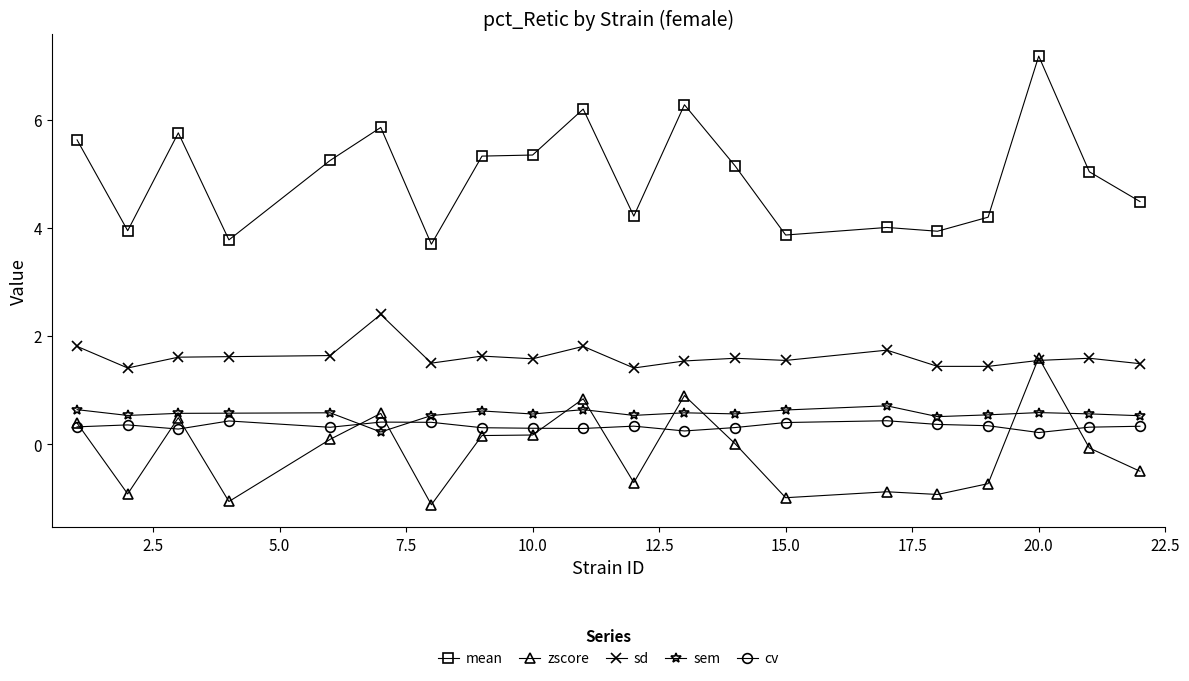

Which series has the largest range (max minus min)?

mean